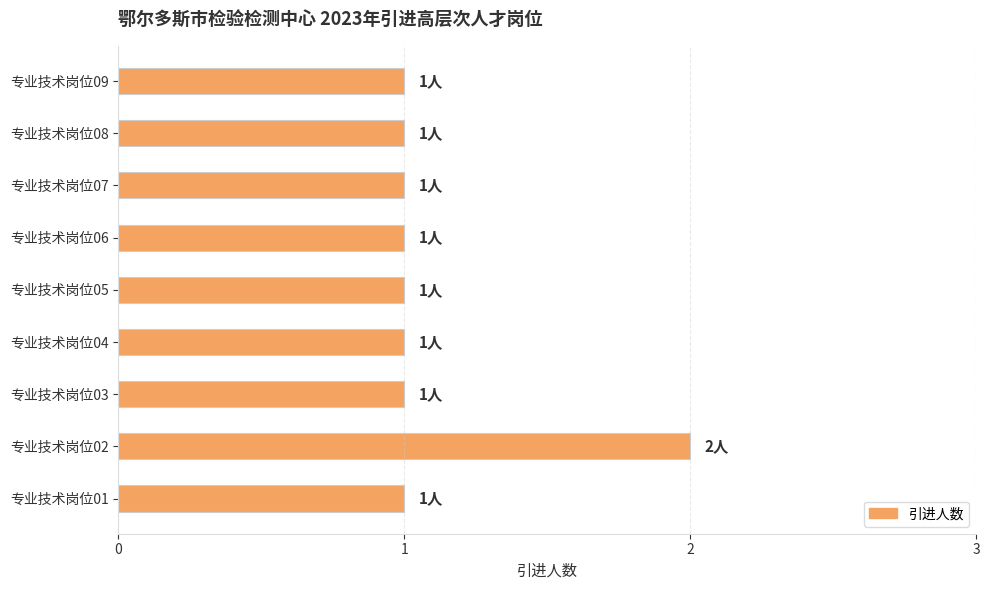

Does the chart contain stacked bars?

No